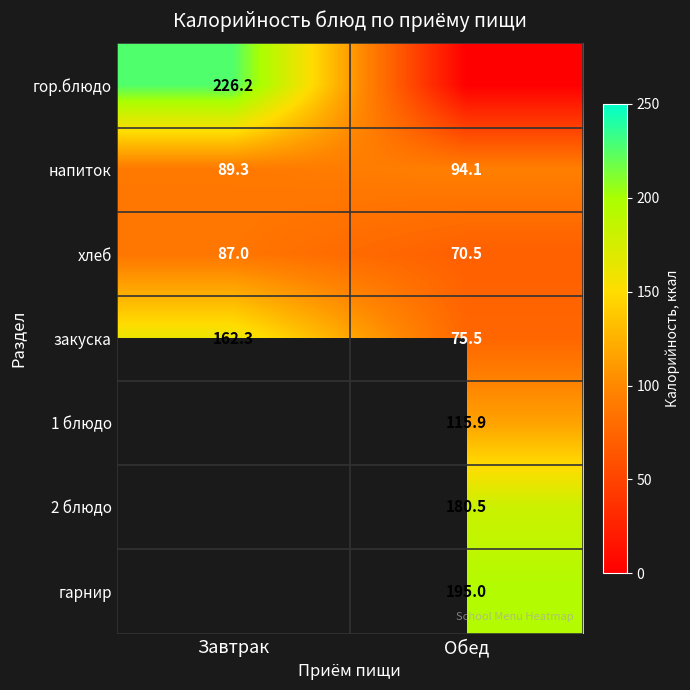

Which has a higher value, Обед or Завтрак?

Завтрак